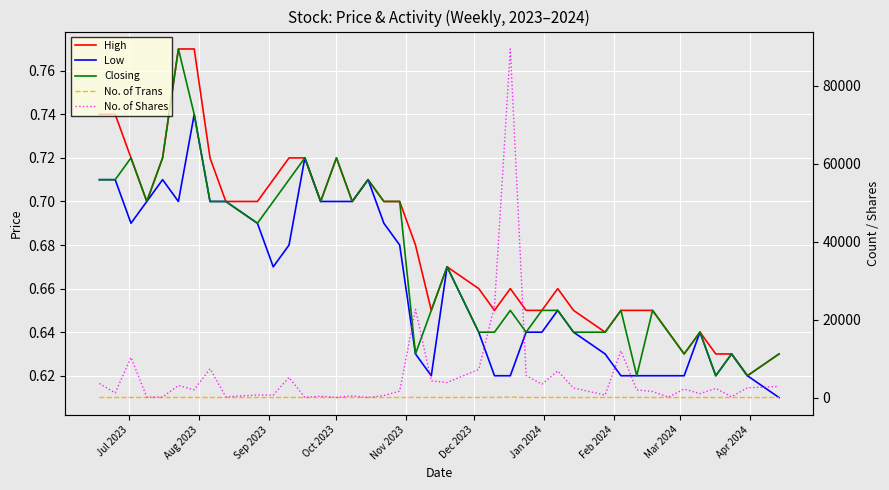

True or false: No. of Trans and High cross at least once.

False